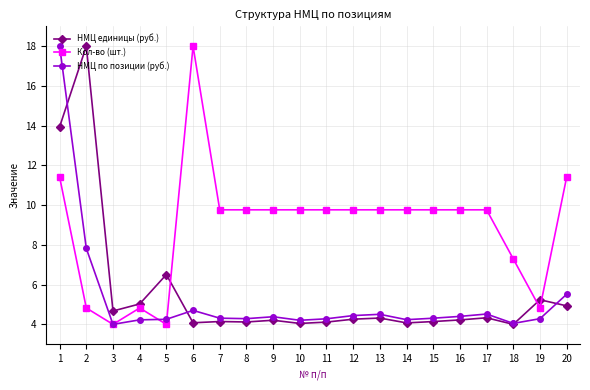

What are all the series names shown in the legend?

НМЦ единицы (руб.), Кол-во (шт.), НМЦ по позиции (руб.)